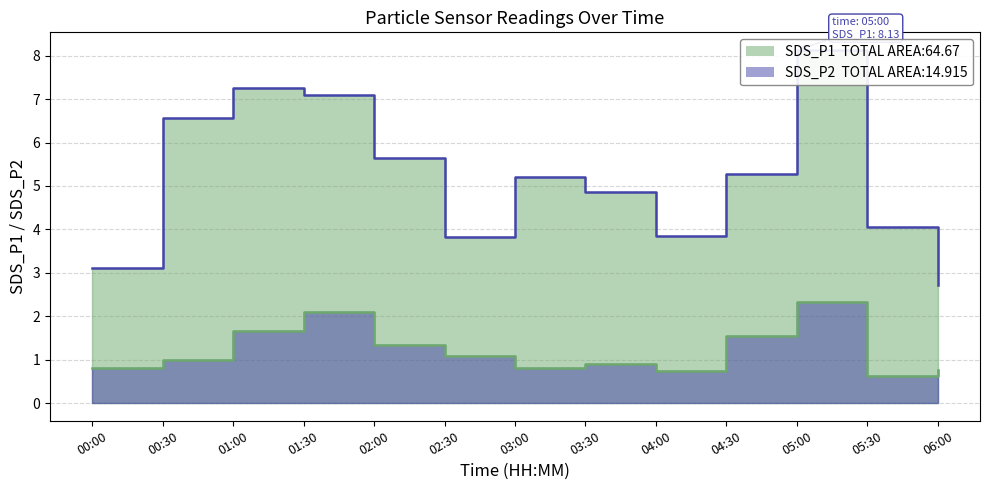

What is the sum of all SDS_P1 line values?

67.6